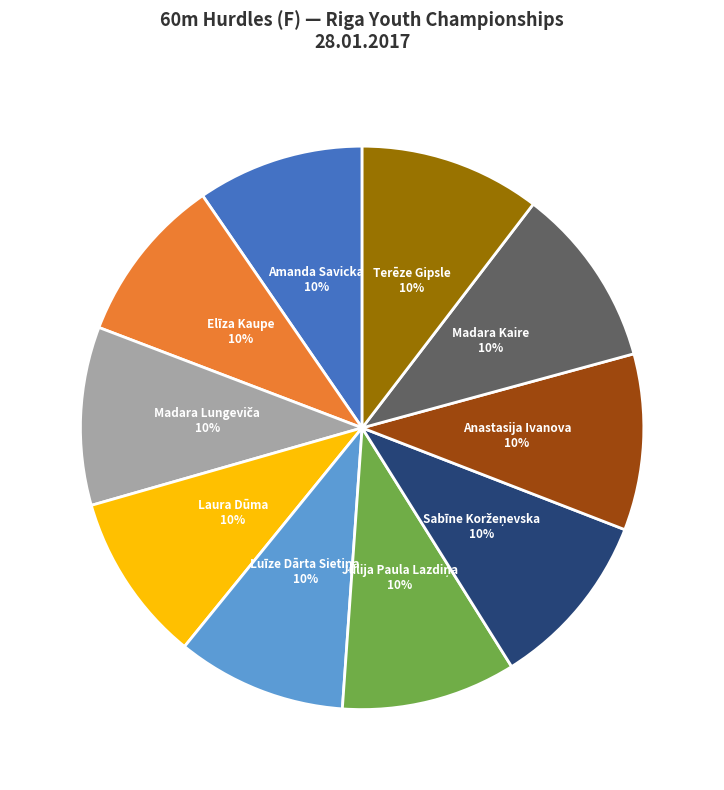

To the nearest percent, what percentage of the pie is Amanda Savicka?

10%